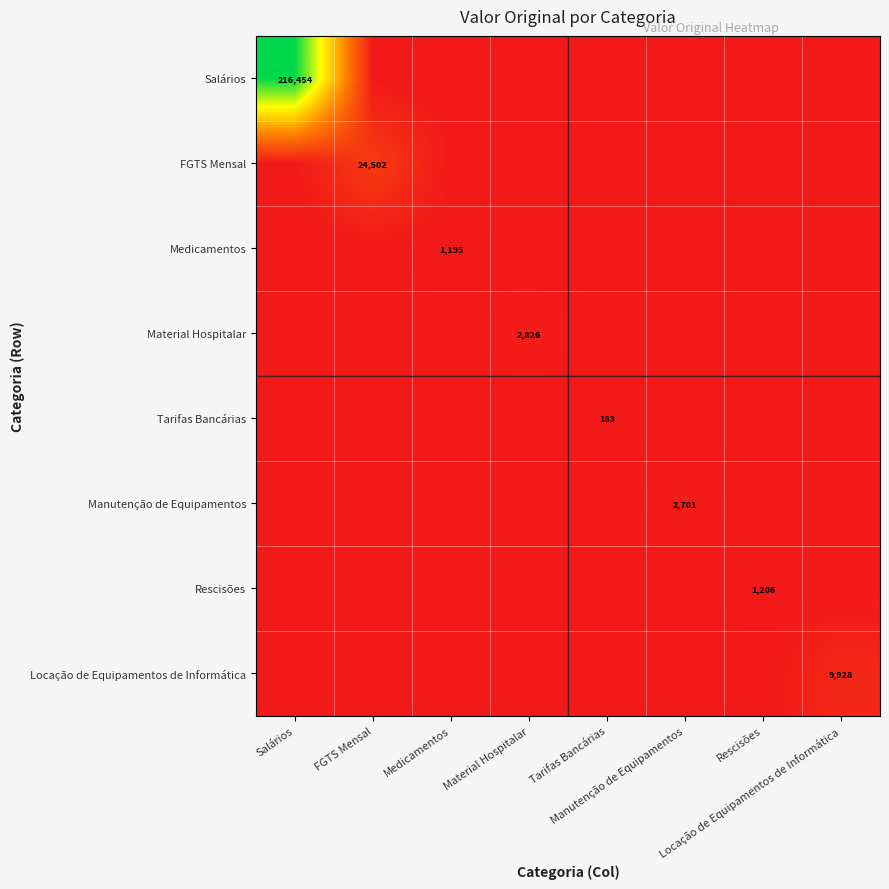

True or false: FGTS Mensal has a value of 16276.9 at Manutenção de Equipamentos.

False